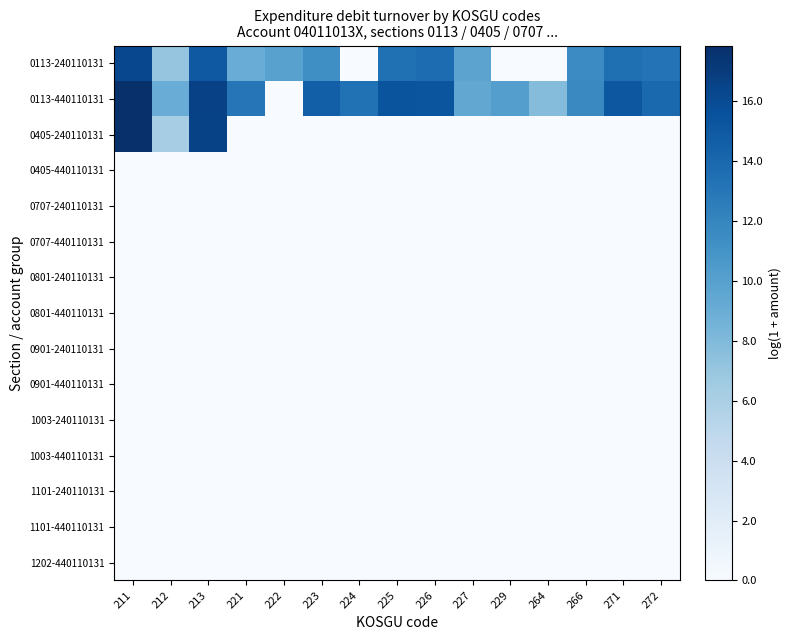

Which label corresponds to the smallest value in the chart?

224